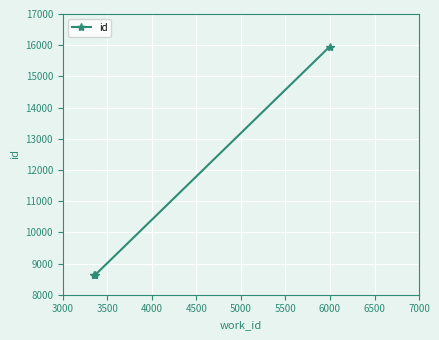

What is the value of the 1st point from the left?

8621